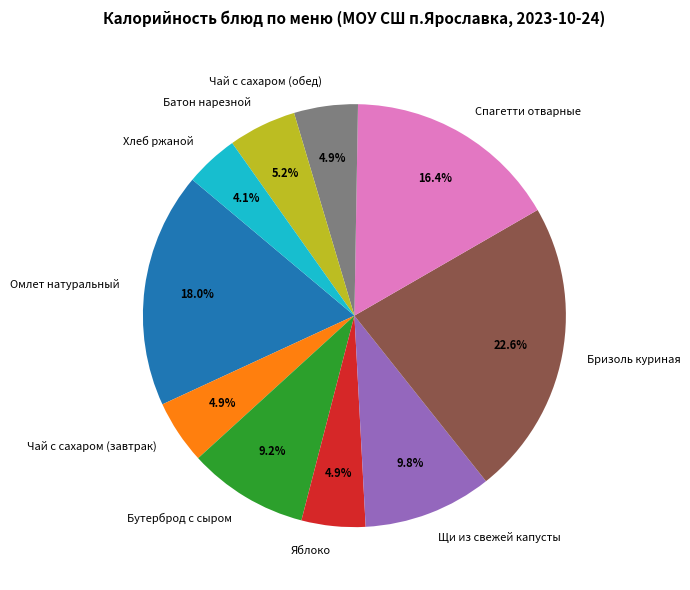

How many slices are in this pie chart?

10